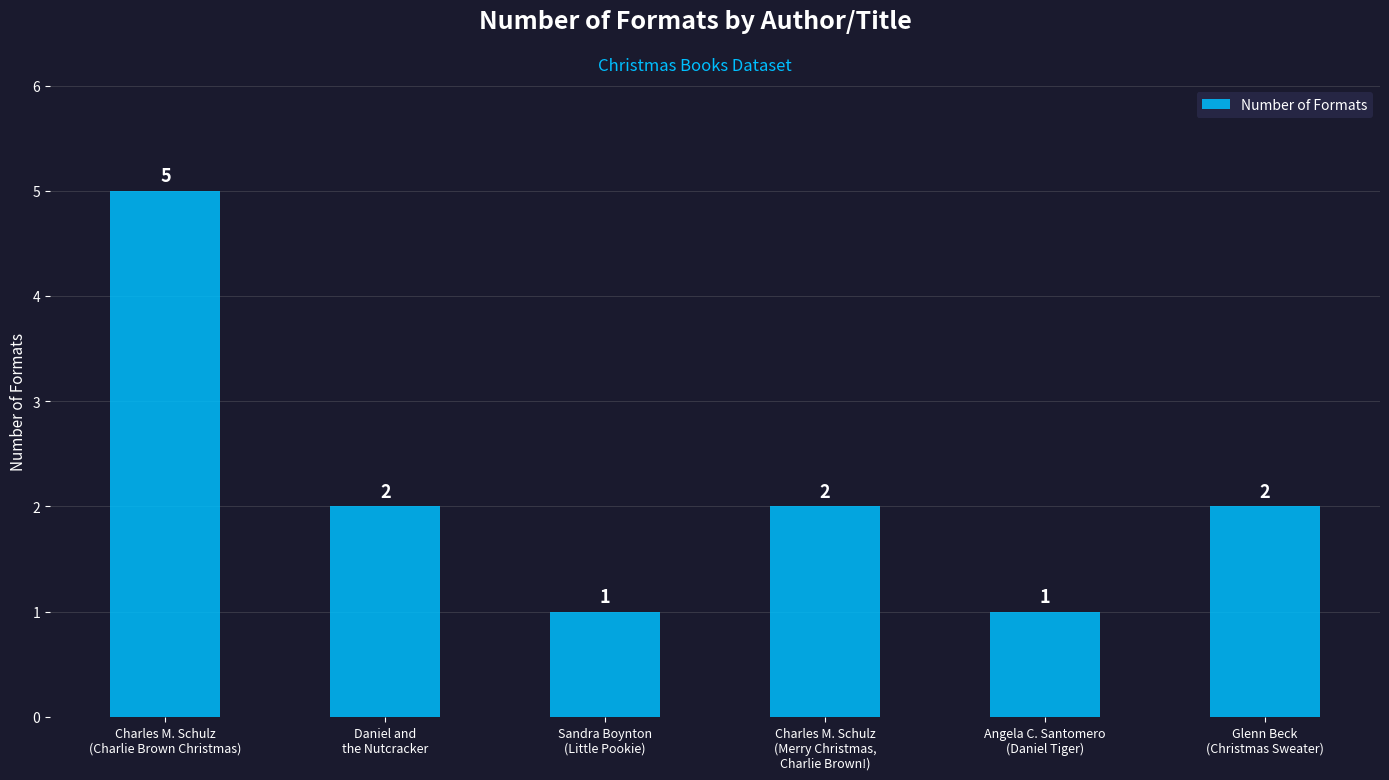

How many data points are less than 2?

2